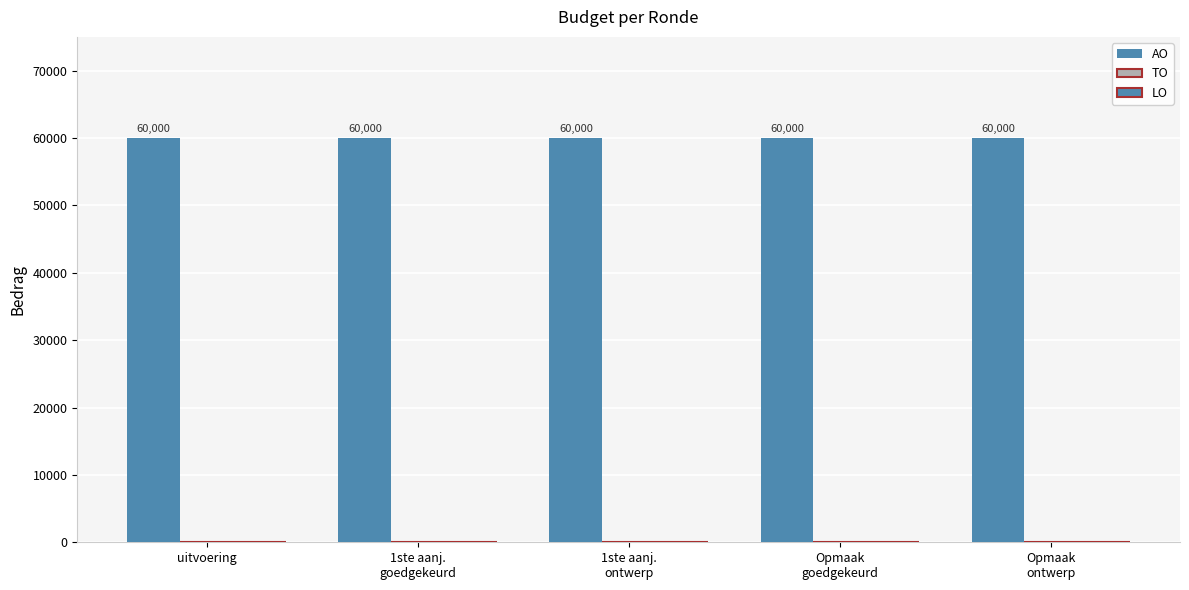

At 1ste aanj.
ontwerp, list the series in order from largest to smallest.

AO, TO, LO